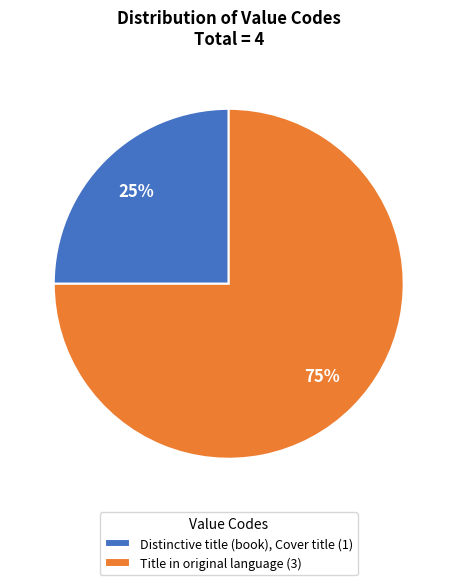

To the nearest percent, what is the difference between the Title in original language and Distinctive title (book), Cover title slice percentages?

50%